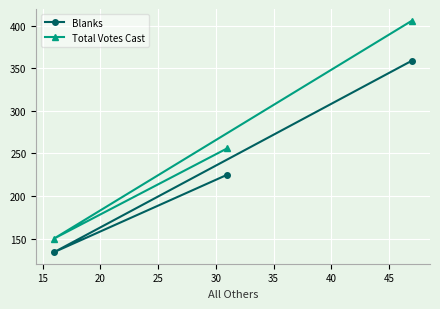

Which series has the largest total across all categories?

Total Votes Cast